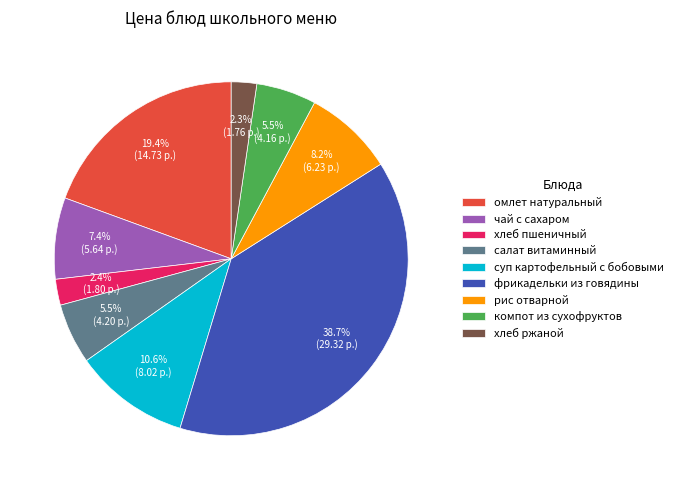

To the nearest percent, what percentage of the pie is чай с сахаром?

7%